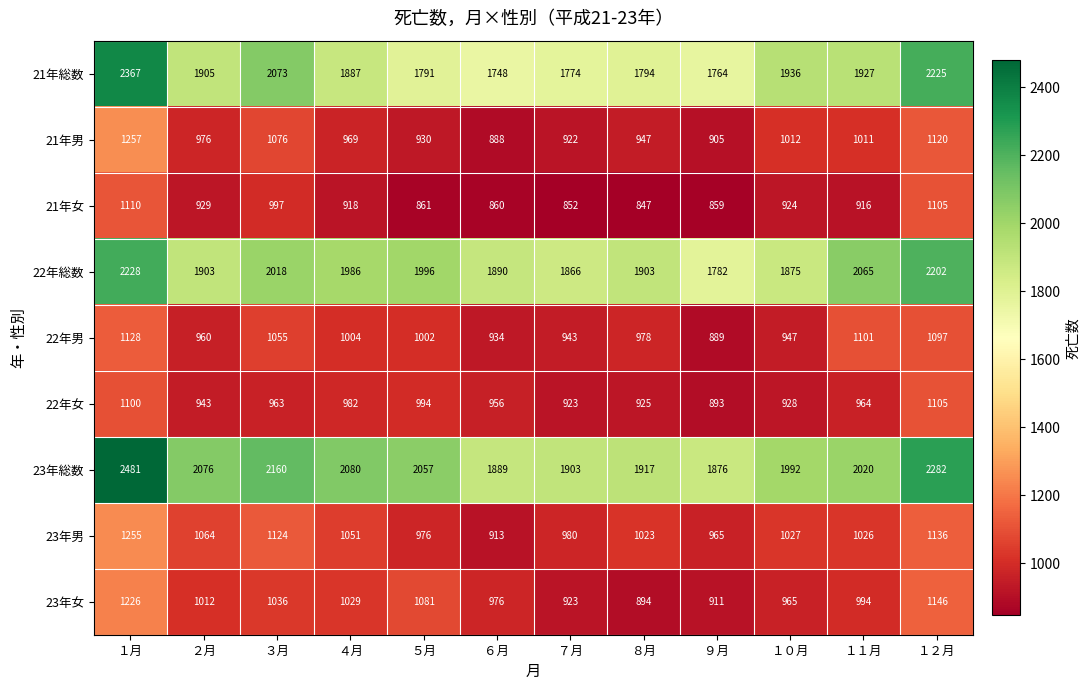

What is the difference between the highest and lowest values at ５月?

1196